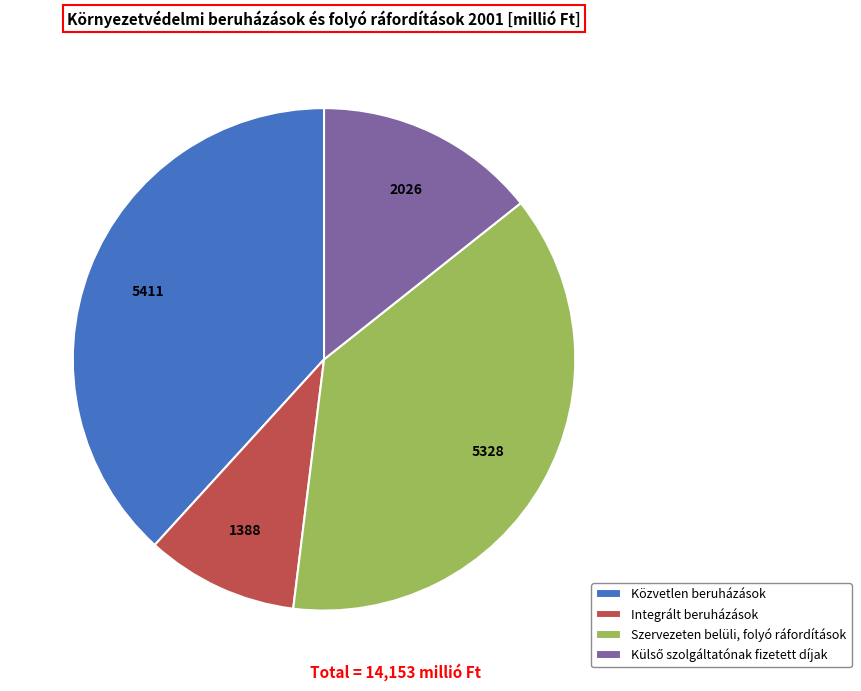

Combined, do Közvetlen beruházások and Szervezeten belüli, folyó ráfordítások account for over 50%?

Yes